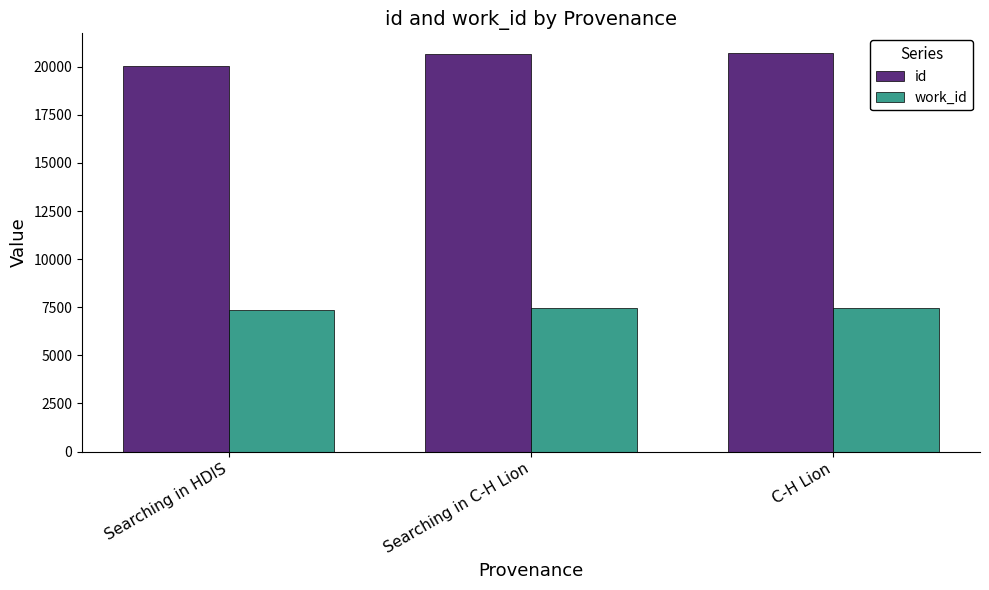

What is the difference between the id values at Searching in HDIS and C-H Lion?

646